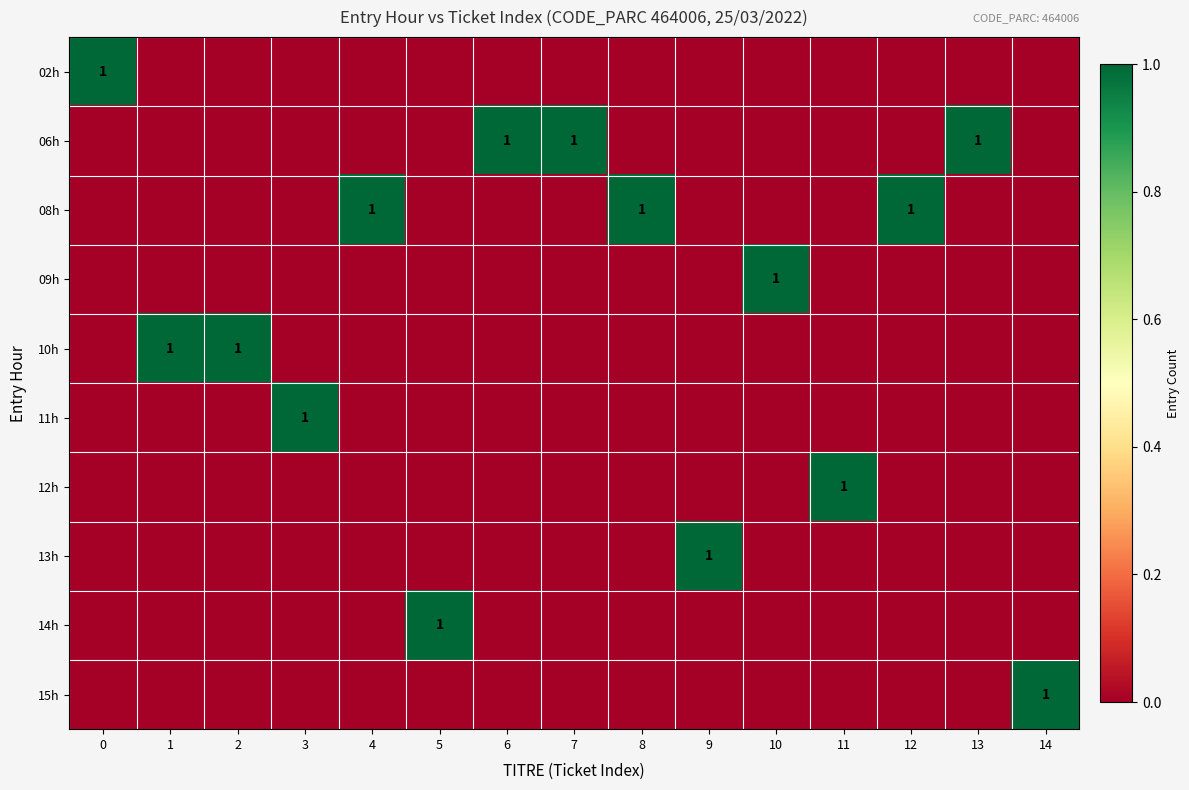

True or false: 09h has a value of 1 at 10.

True